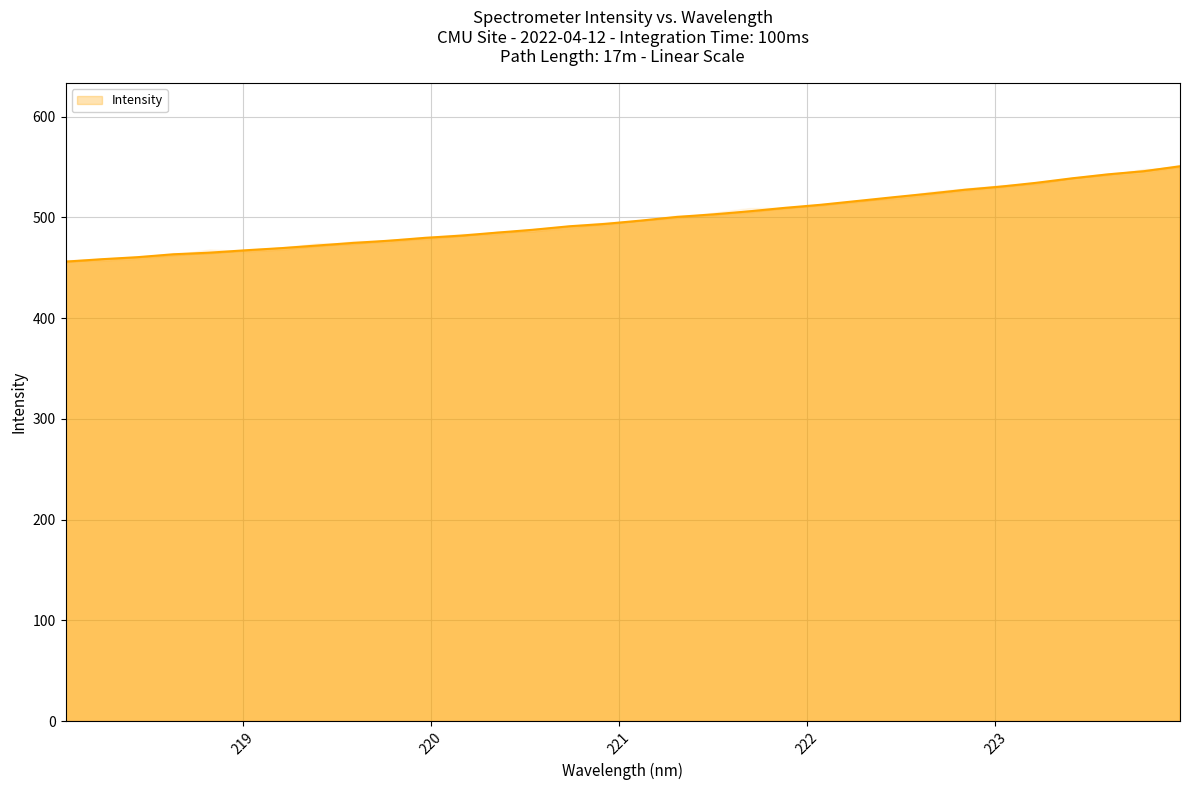

True or false: the data has more than 2 interior local peaks.

False